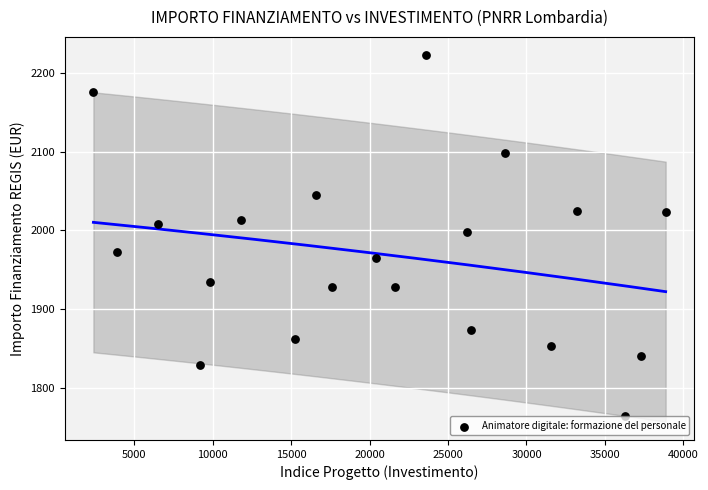

What is the range of Y values (max minus min)?

457.4